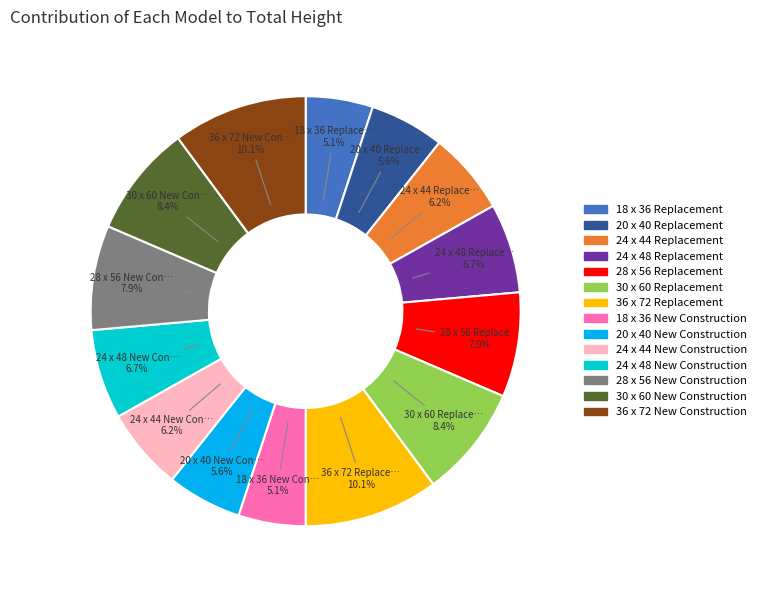

How many segments does this pie chart have?

14